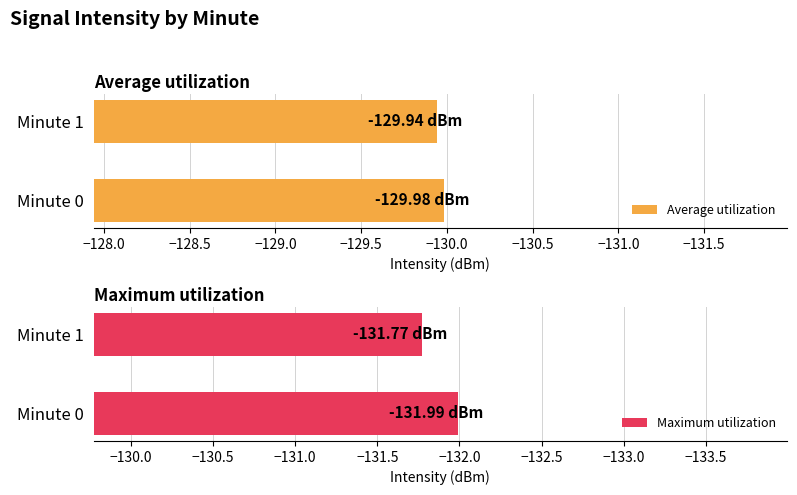

List the series in order of their overall mean, highest first.

Average utilization, Maximum utilization